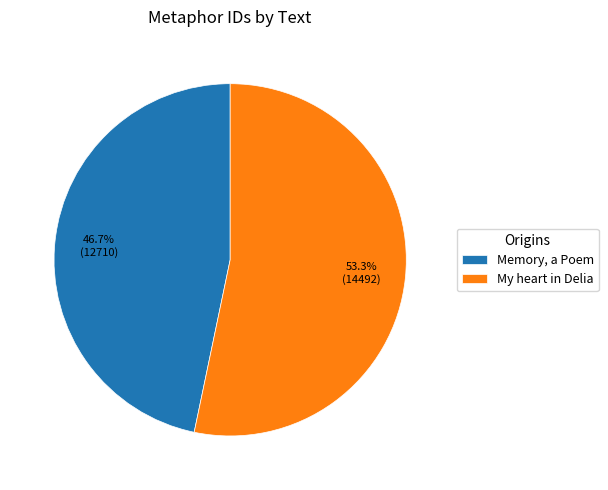

Count the number of slices in the pie.

2